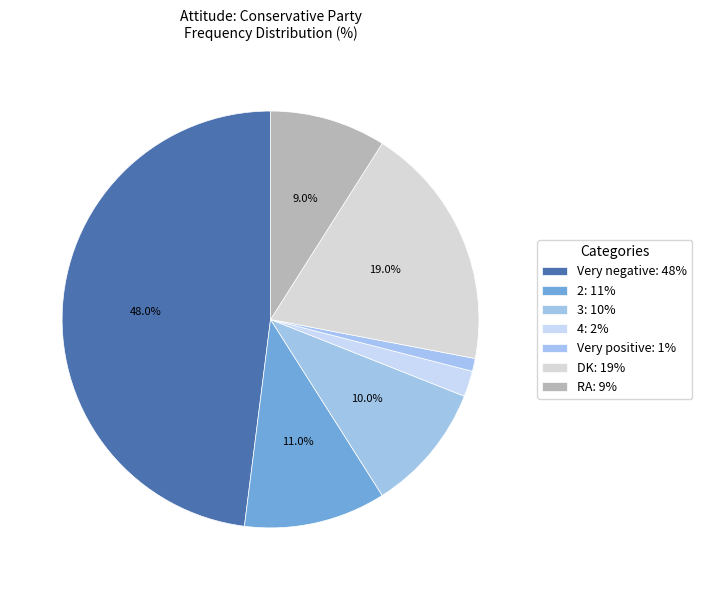

To the nearest percent, what percentage of the pie is 2?

11%